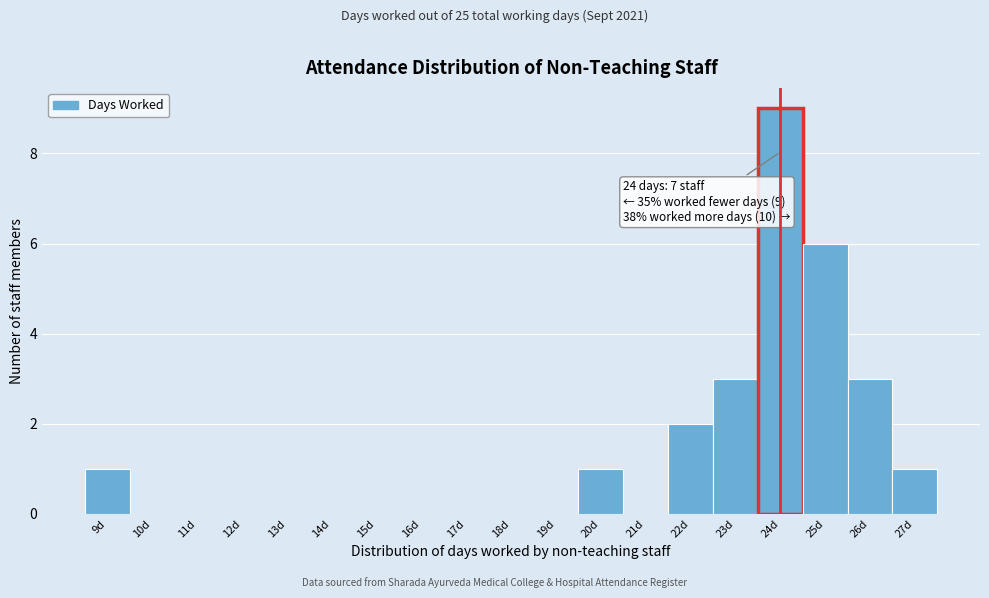

Over which range of the x-axis is the bar tallest?

23.5 to 24.5